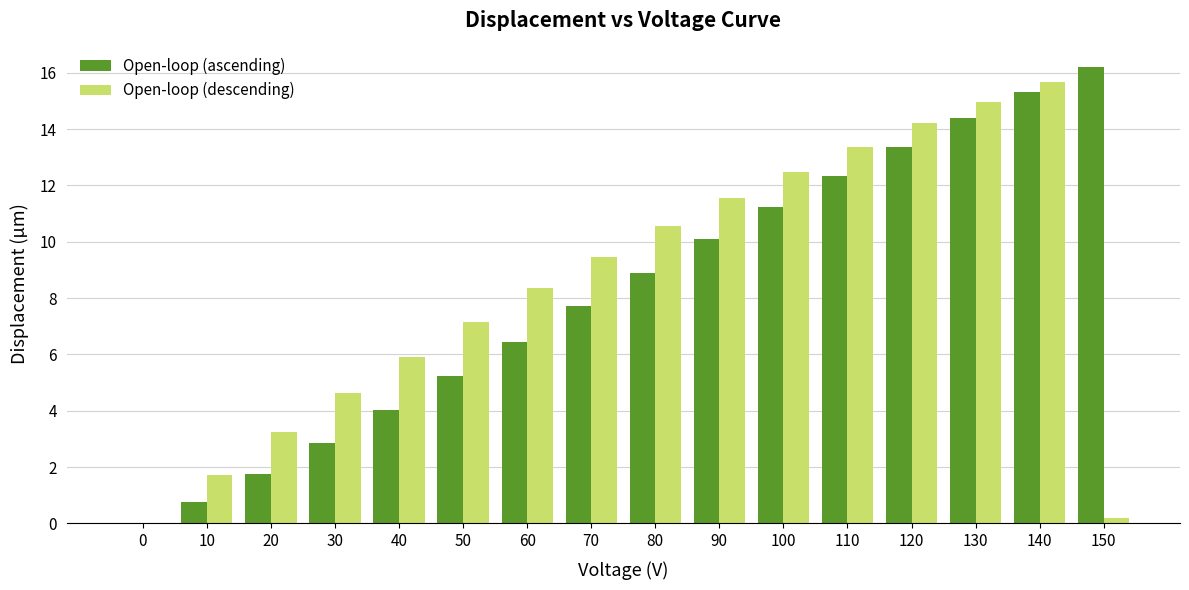

What is the spread (max minus min) of values at 130?

0.6